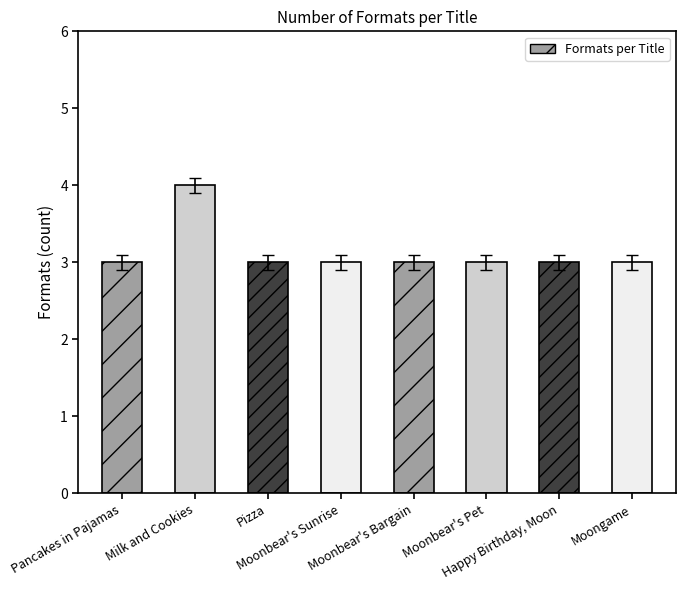

At which label is the value closest to 3?

Pancakes in Pajamas